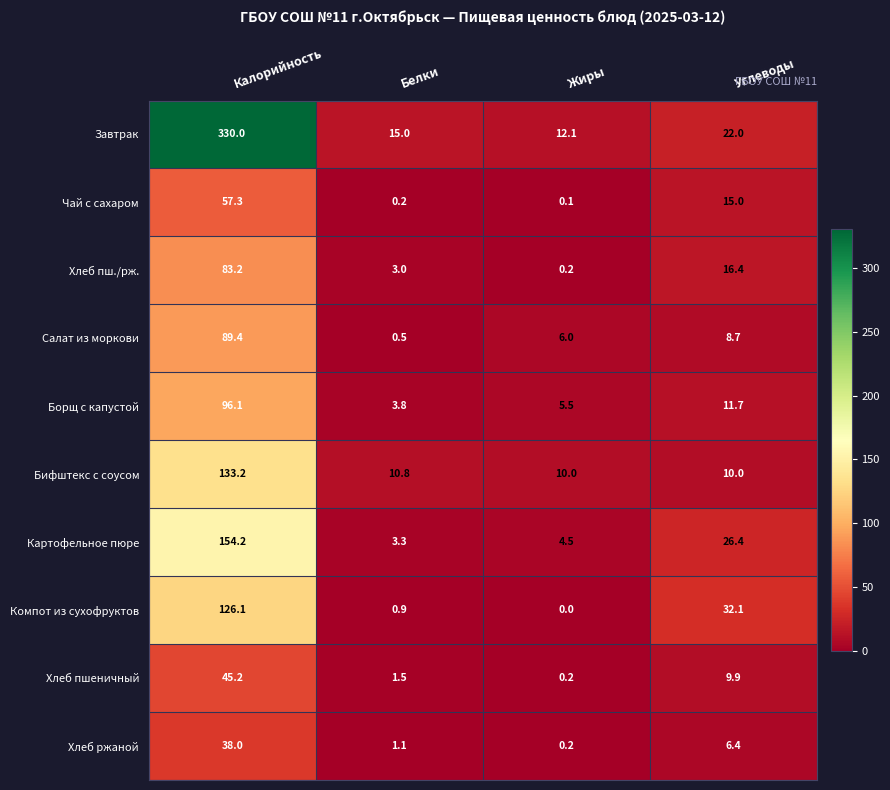

What is the total value across all series at Белки?

40.1